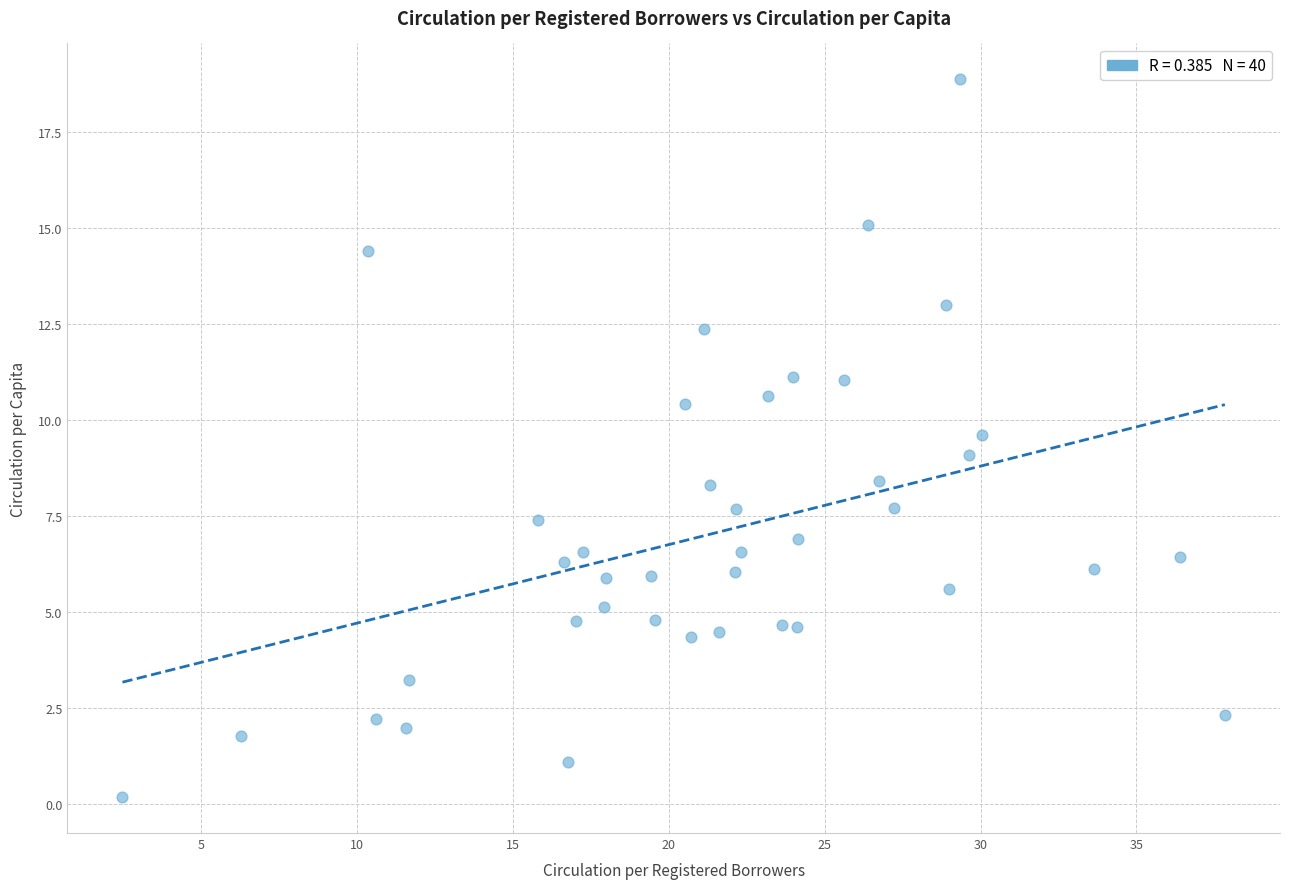

What is the range of X values (max minus min)?

35.4